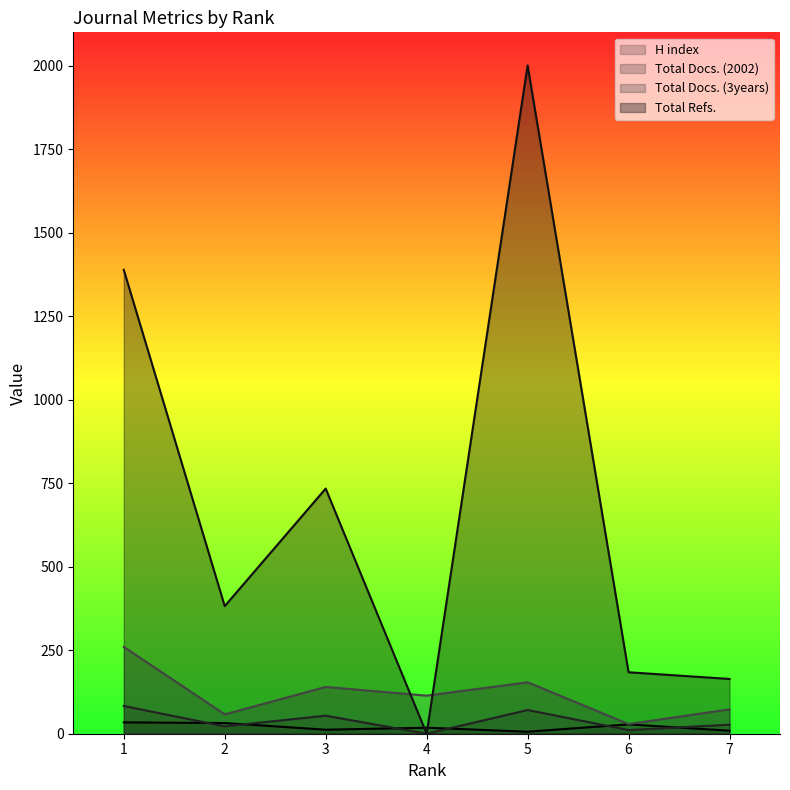

Between 2 and 4, which series saw the biggest shift?

Total Refs.